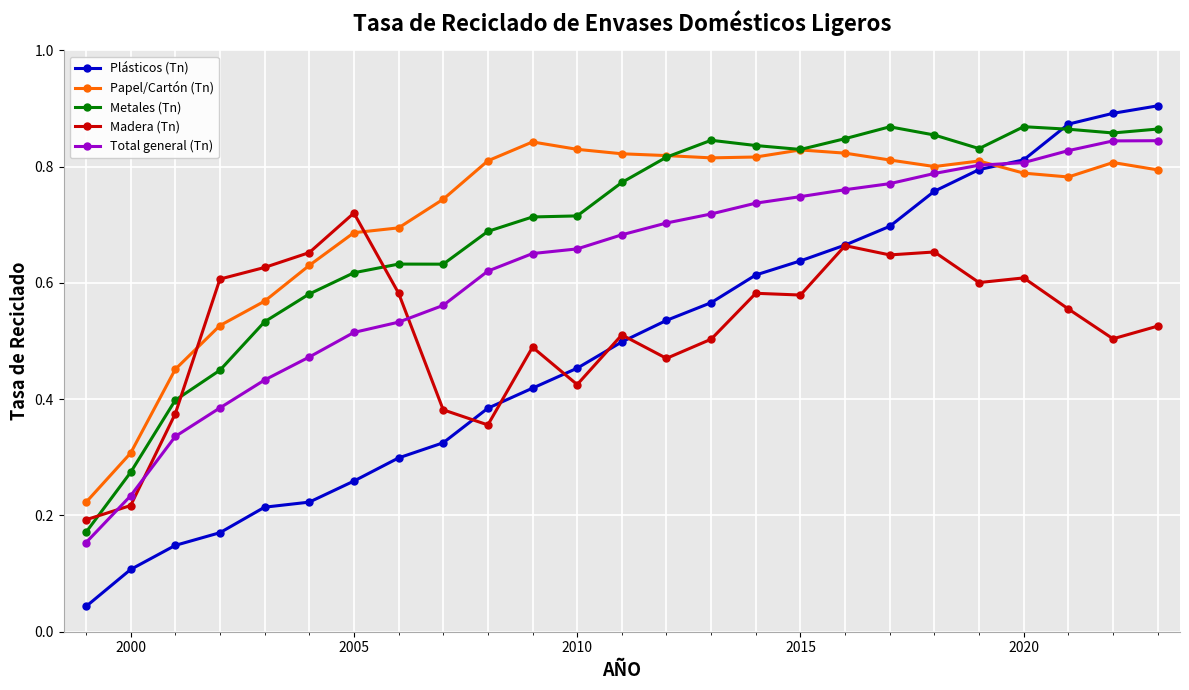

True or false: Madera (Tn) has more than 1 interior local peaks.

True